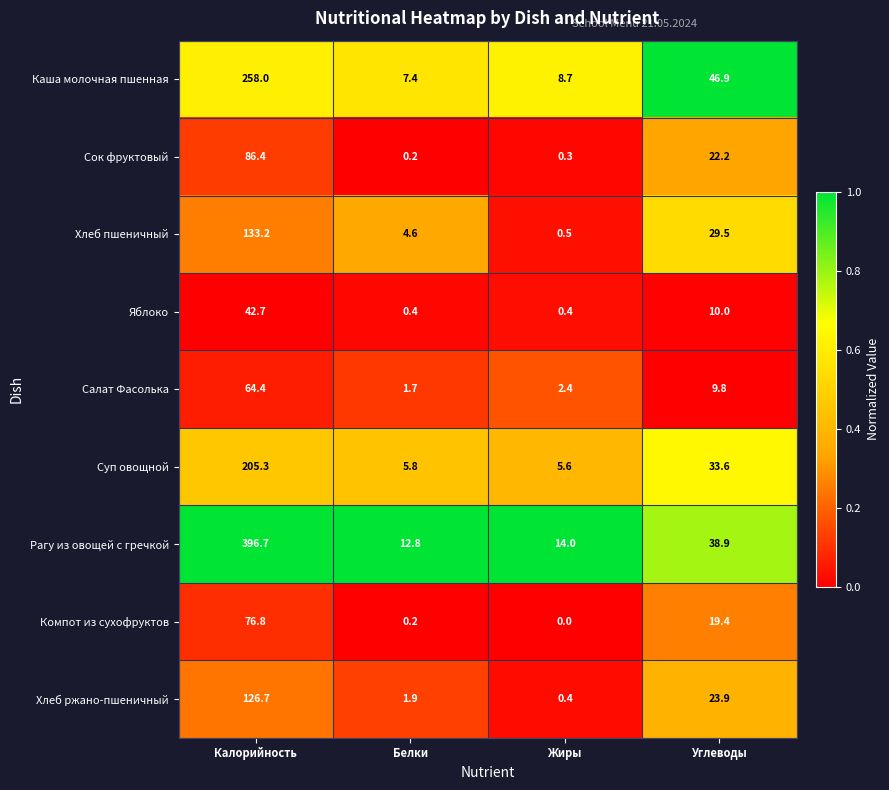

Which series changed the most between Калорийность and Жиры?

Рагу из овощей с гречкой